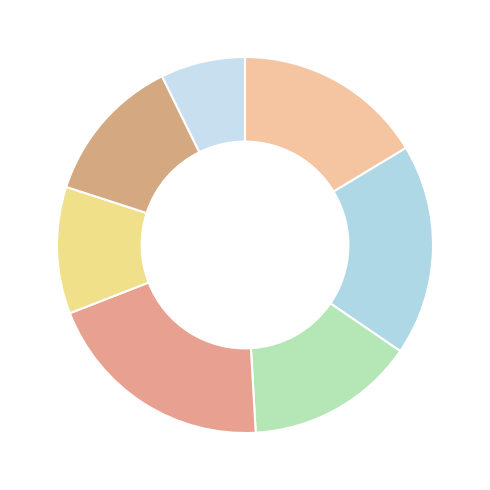

To the nearest percent, what is the average slice percentage?

14%